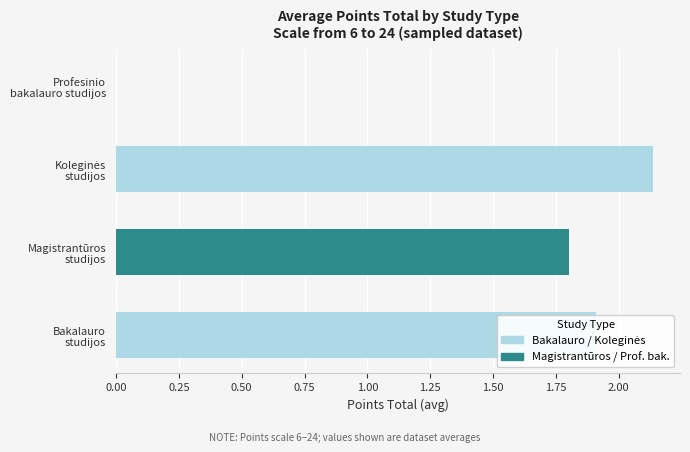

The value of Bakalauro / Koleginės at Koleginės studijos is 1.5. True or false?

False